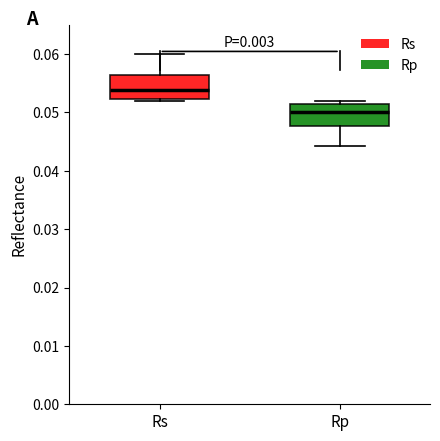

Reading left to right, transcribe this box plot: for each box, give where its median line is, the range the box spans, and where its two whiskers end, as read against the y-axis. The values are not printed on the chart, so give them approximately, as read against the axis.

Rs: median 0.054, box 0.052 to 0.056, whiskers 0.052 (just below the box's lower edge) to 0.060
Rp: median 0.050, box 0.048 to 0.051, whiskers 0.044 to 0.052